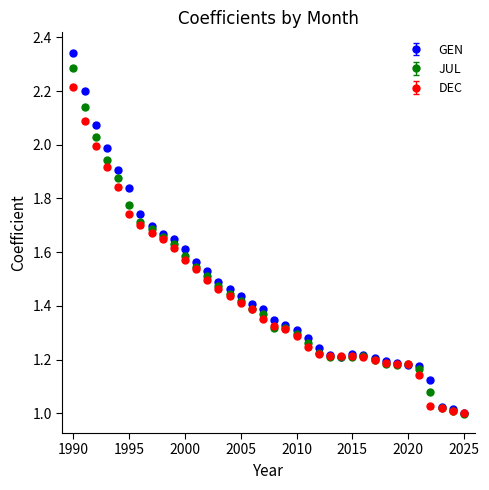

Which series has the widest spread of values?

GEN